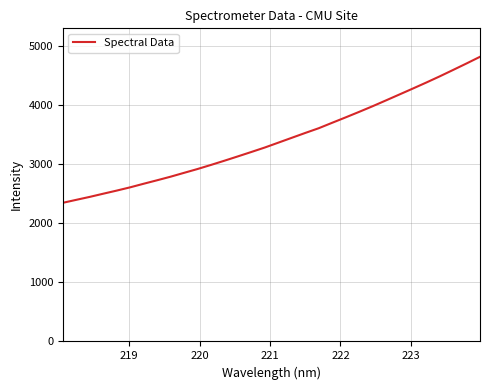

What is the maximum value shown in the chart?

4819.7